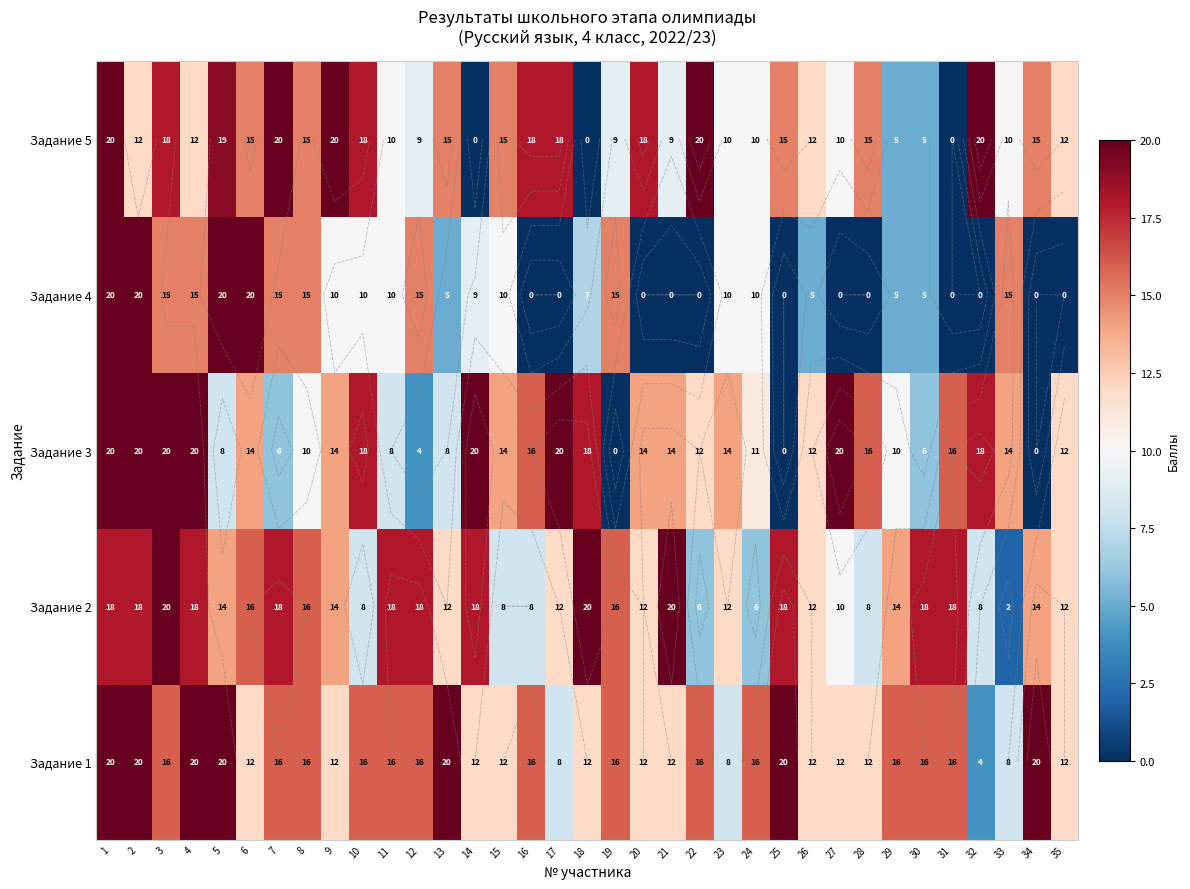

Count the Задание 2 values in the range 10 to 18.

24